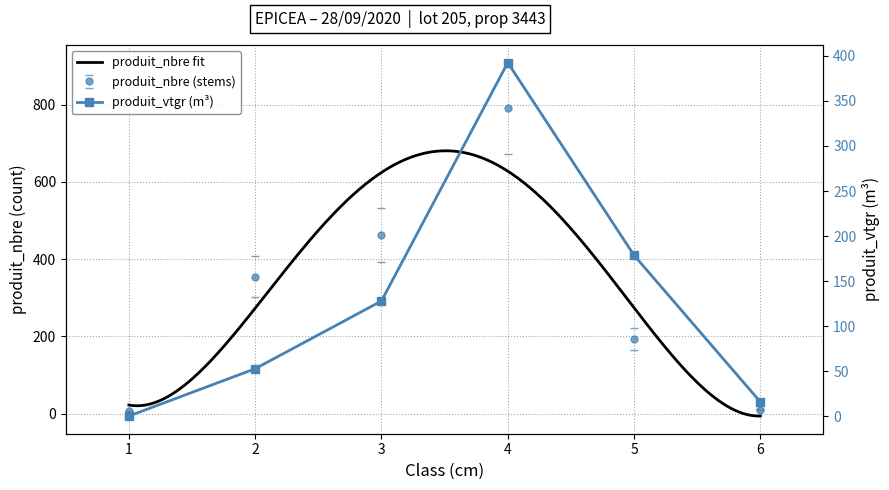

How many interior local peaks does the produit_nbre series have?

1